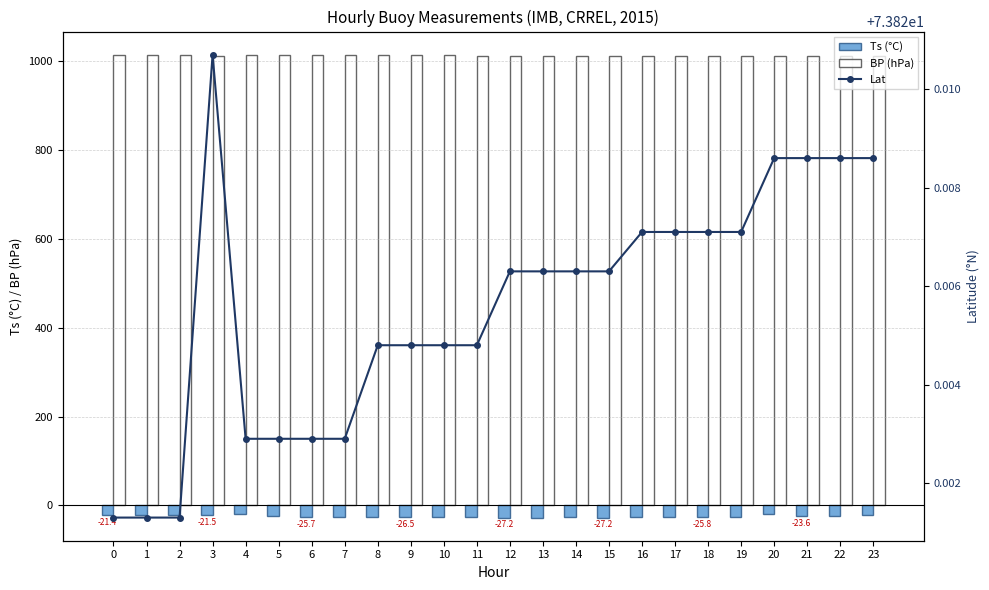

At which label does Lat reach its peak?

3